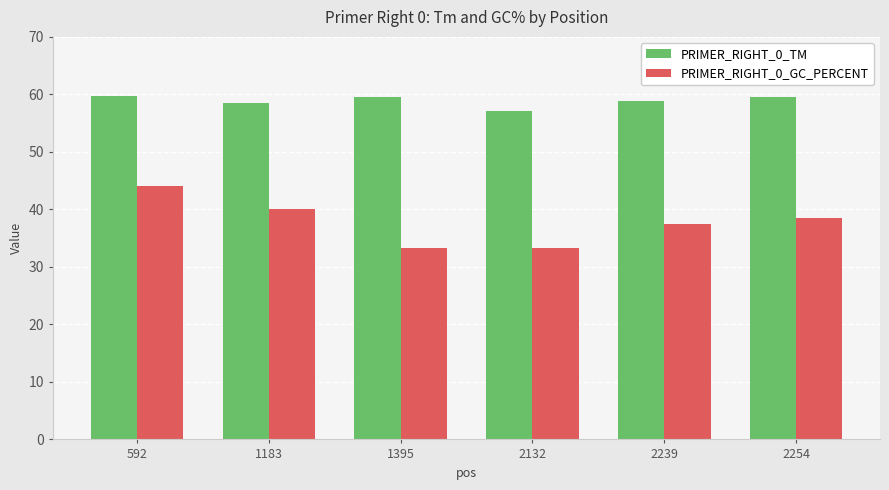

What is the total value across all series at 2254?

98.0